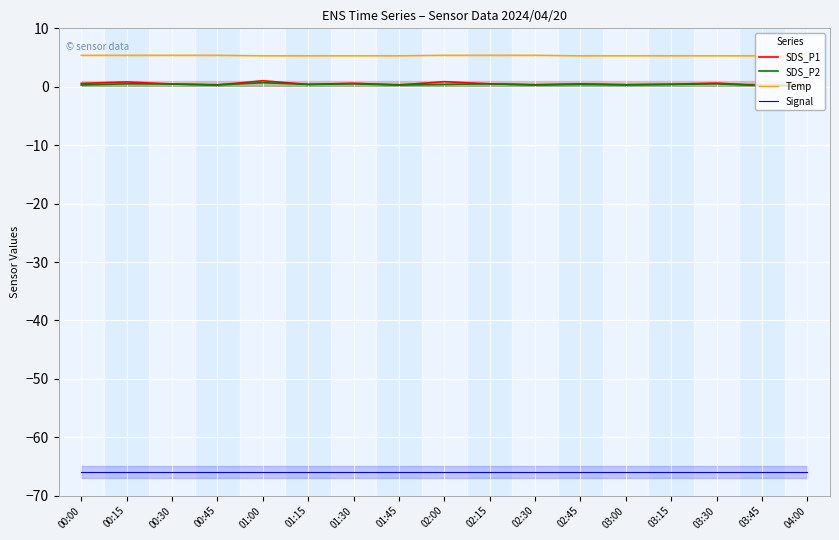

Which category has the highest value in the Signal series?

00:00